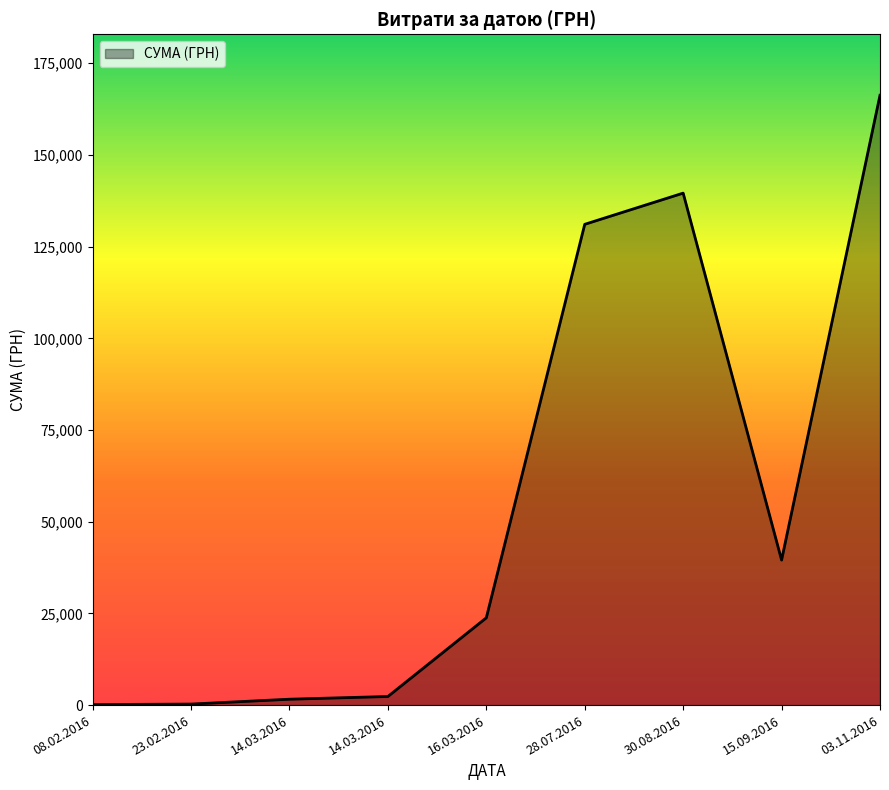

The value at 30.08.2016 is 229525.6. True or false?

False